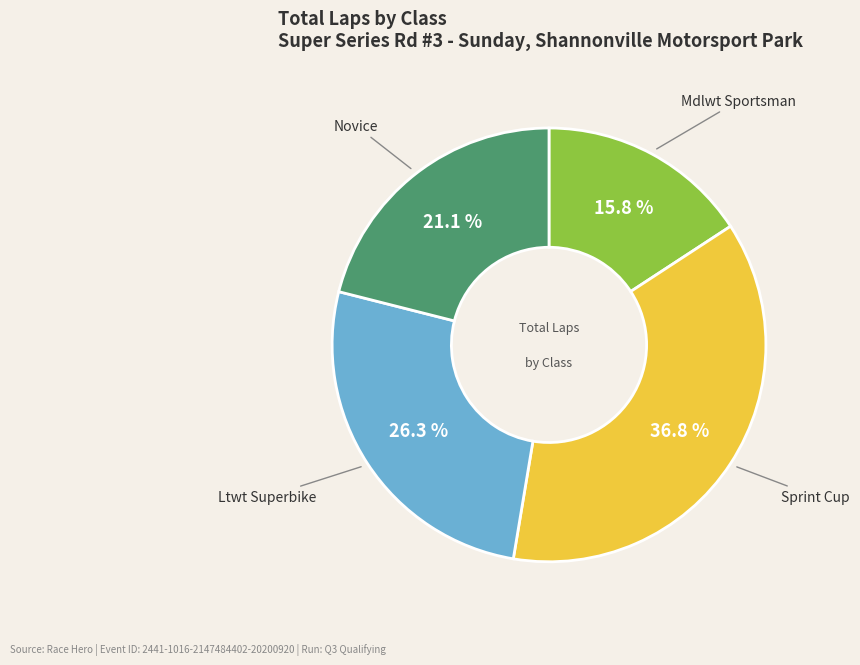

To the nearest percent, what is the difference between the Ltwt Superbike and Mdlwt Sportsman slice percentages?

11%